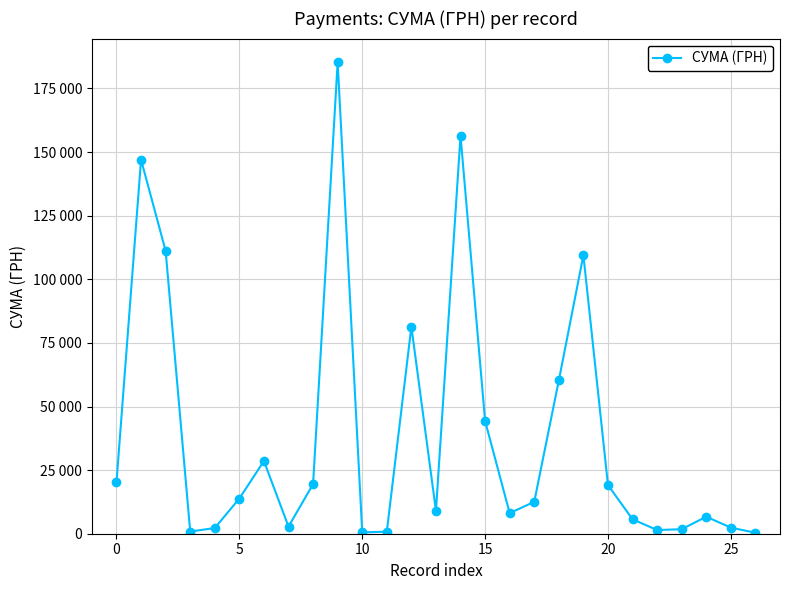

Which label corresponds to the largest value in the chart?

9